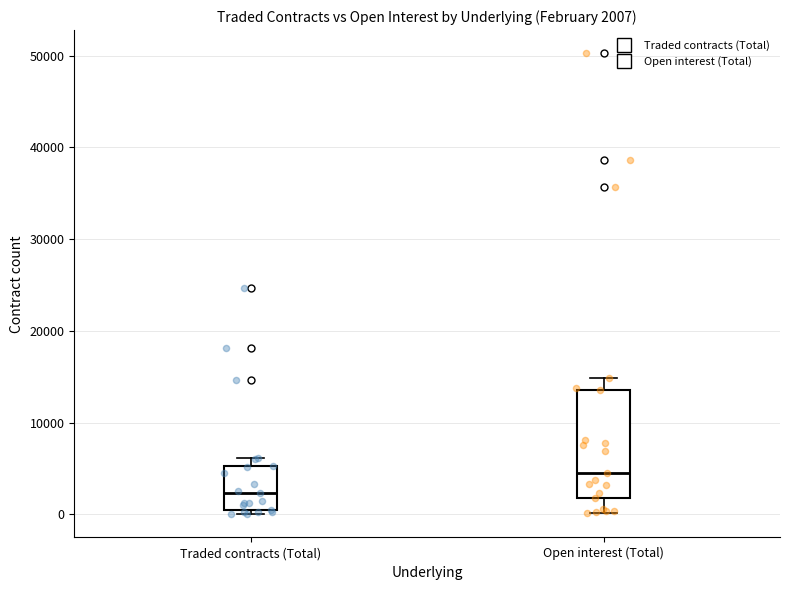

Which box's median line is the highest?

Open interest (Total)